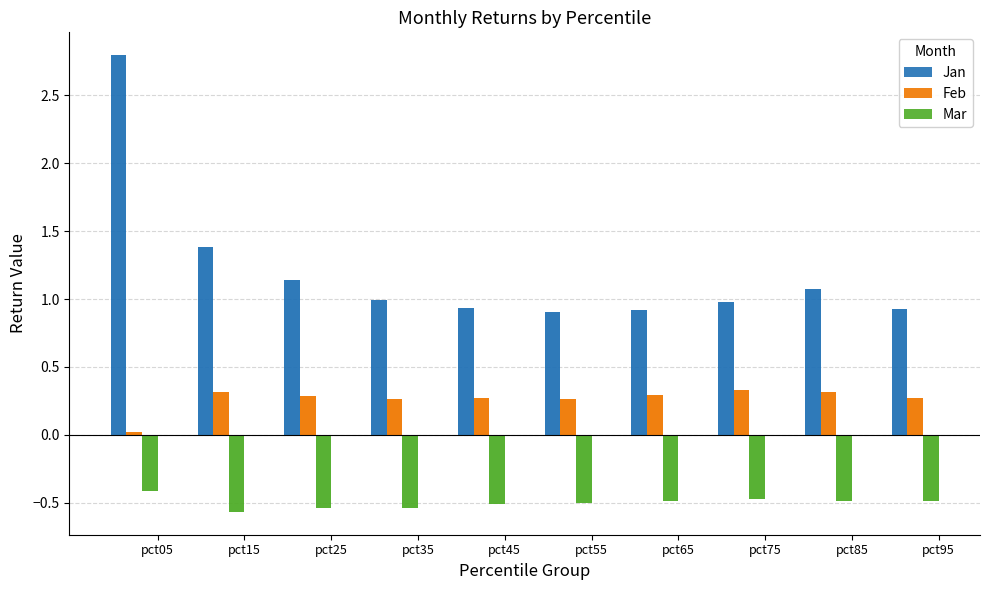

List the series in order of their peak value, highest first.

Jan, Feb, Mar